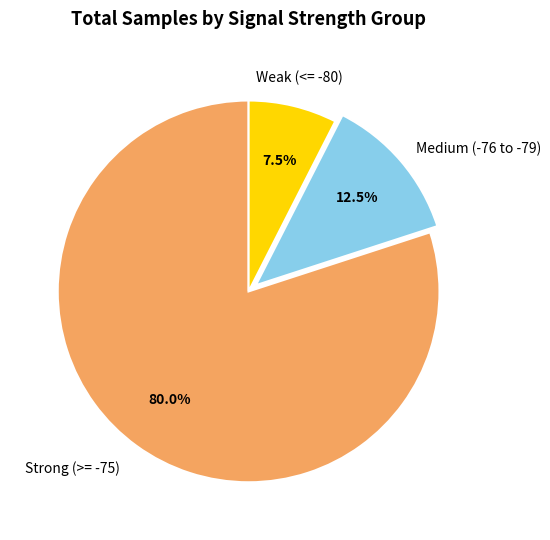

Does any single category account for the majority?

Yes